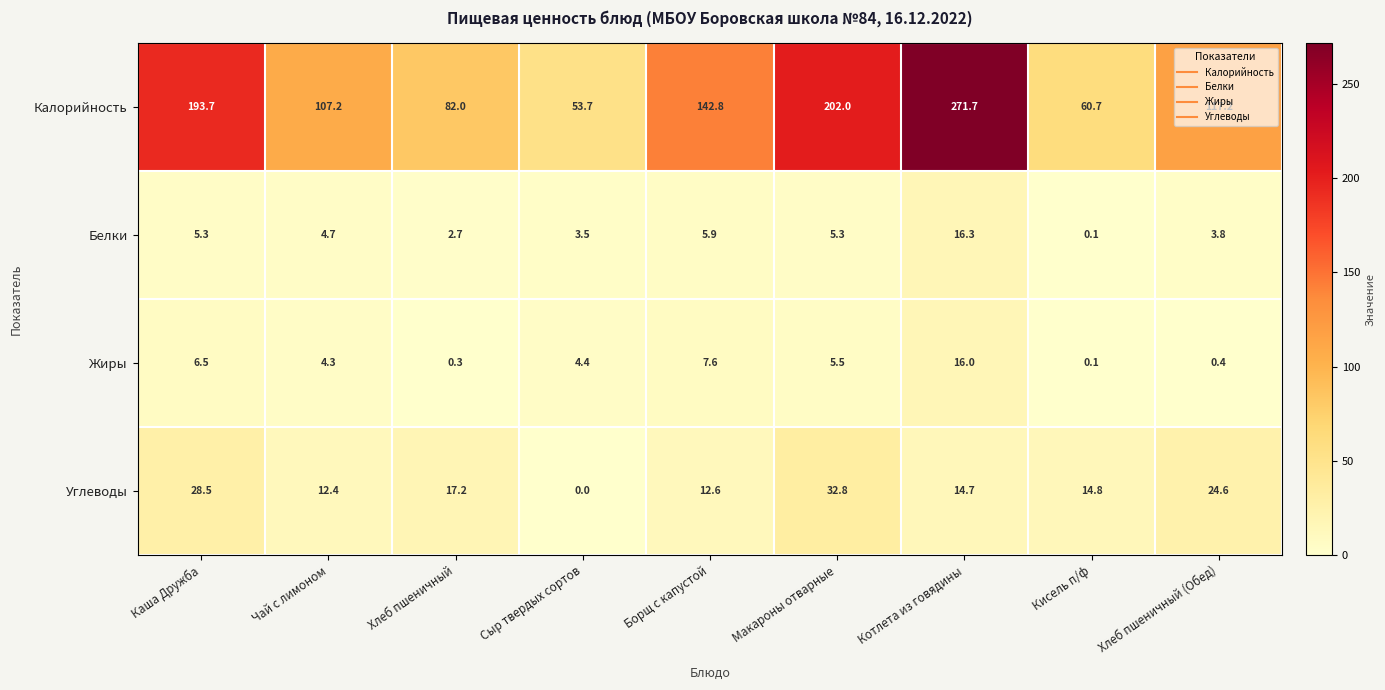

Is it true that Жиры equals 0.1 at Хлеб пшеничный?

False